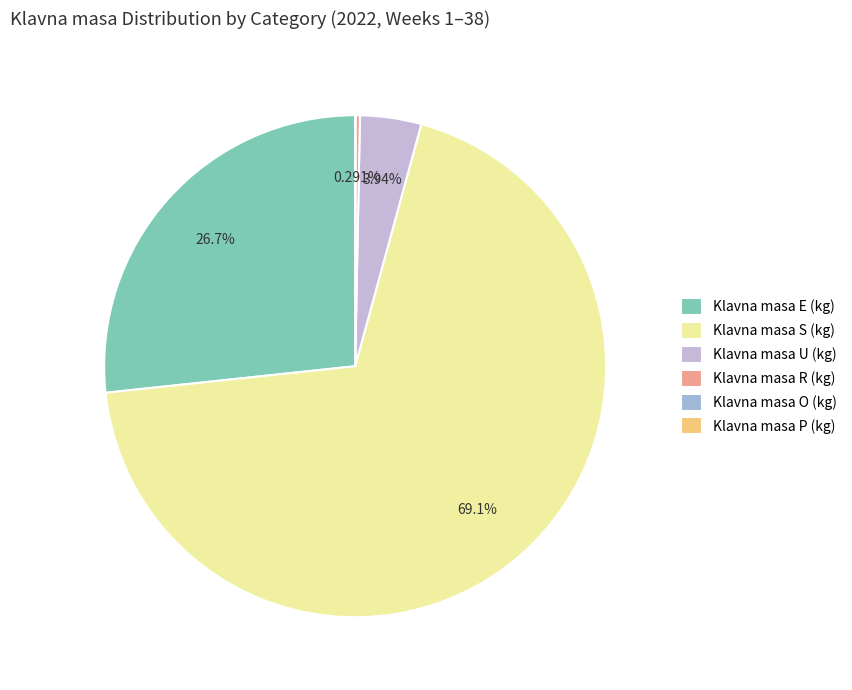

Does any single category account for the majority?

Yes